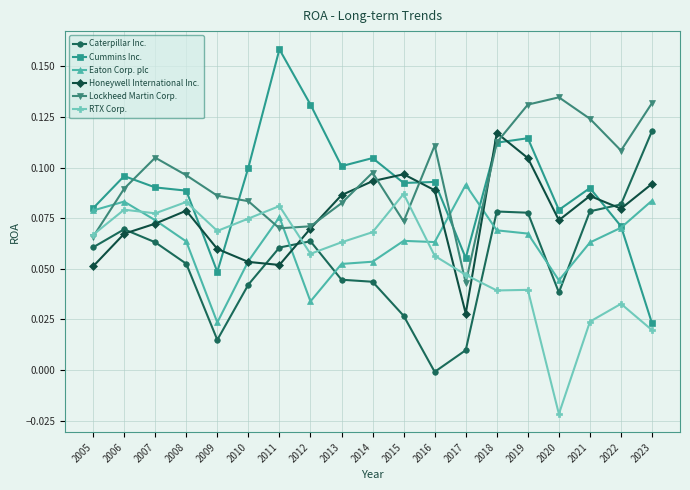

At how many categories does at least one series exceed 0?

19